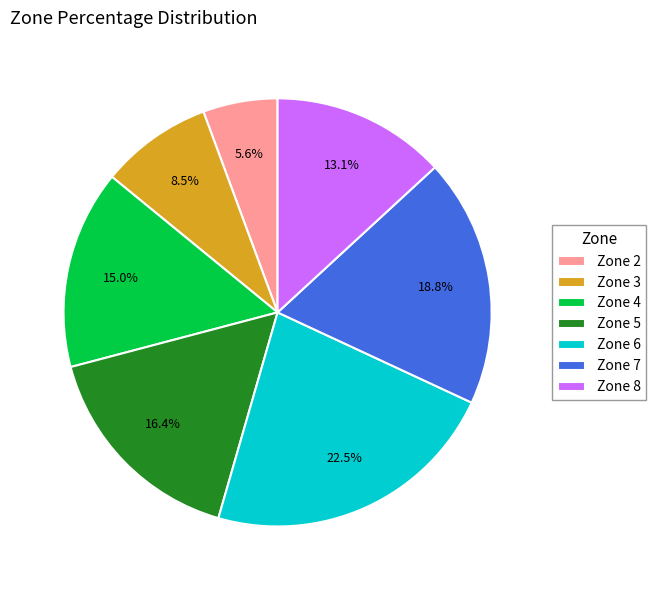

Do Zone 8 and Zone 7 together represent more than half of the pie?

No